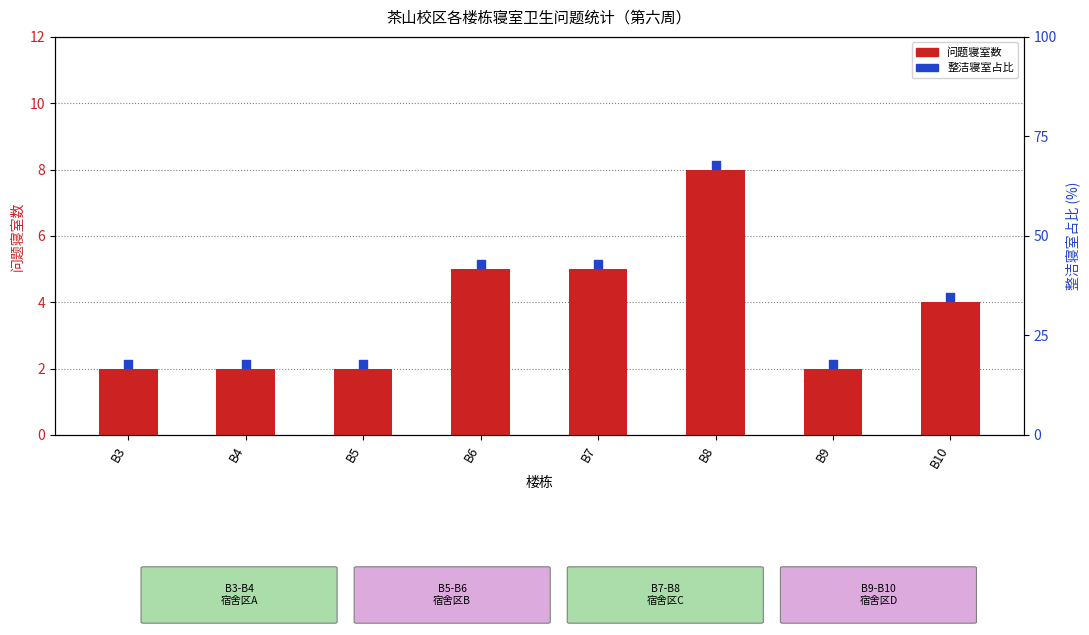

What is the change in value from B7 to B8?

+3